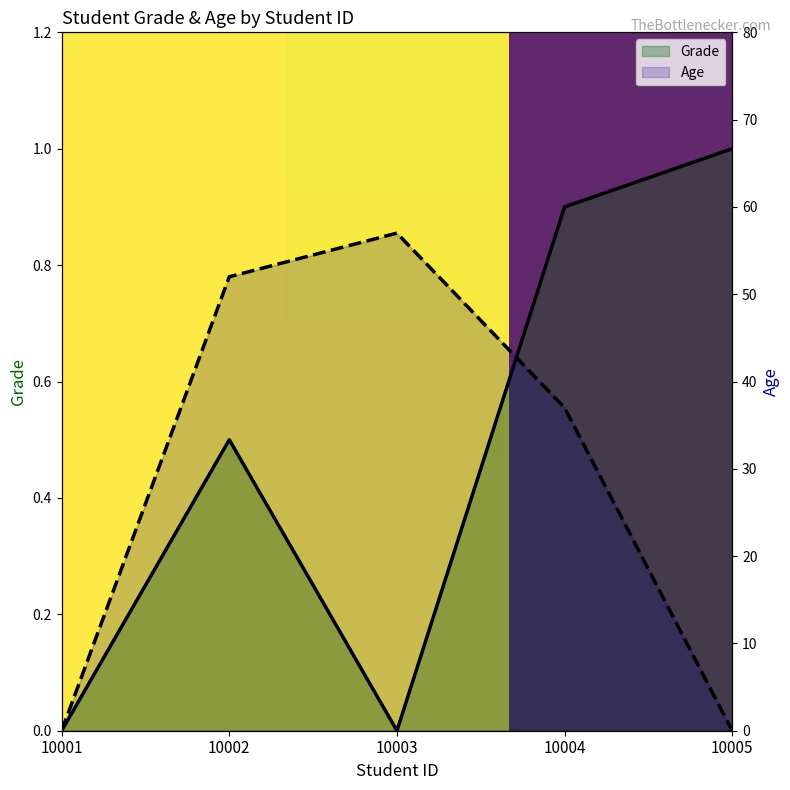

The value of Age at 10001 is 36.3. True or false?

False